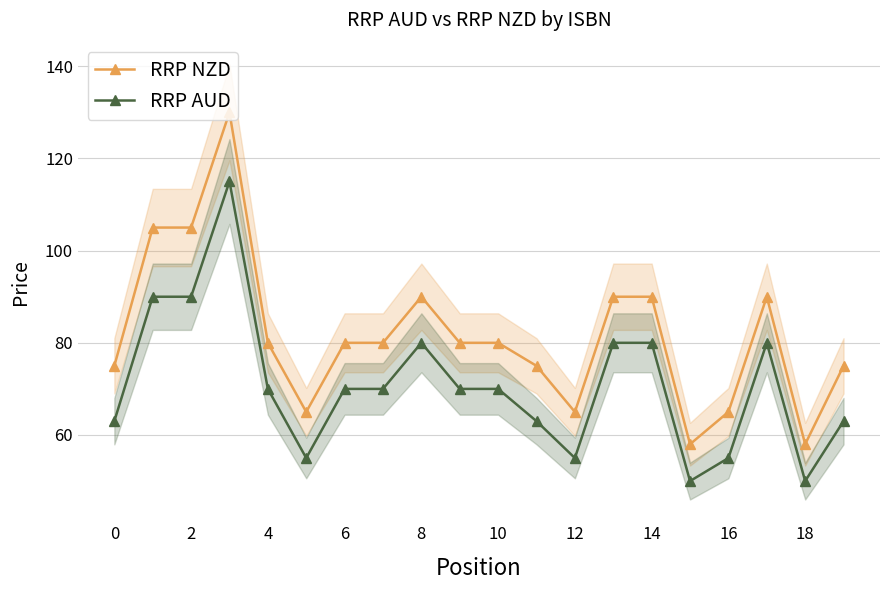

Is it true that RRP AUD equals 28.0 at 16?

False